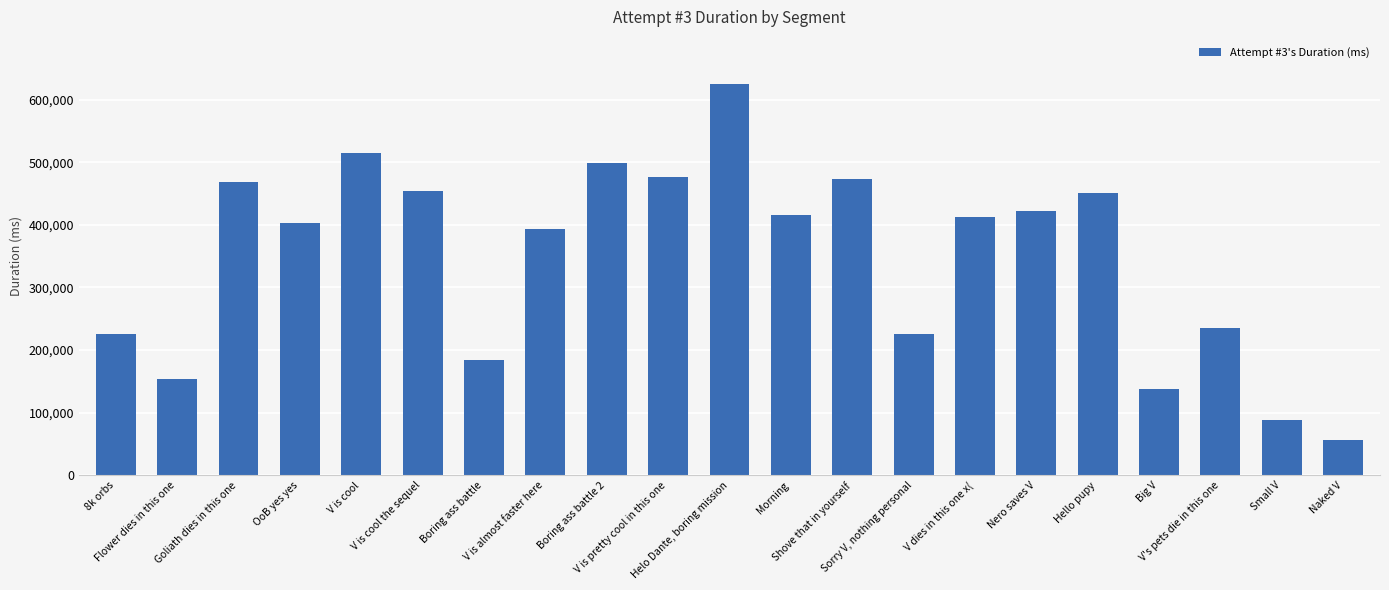

What is the minimum value shown in the chart?

56797